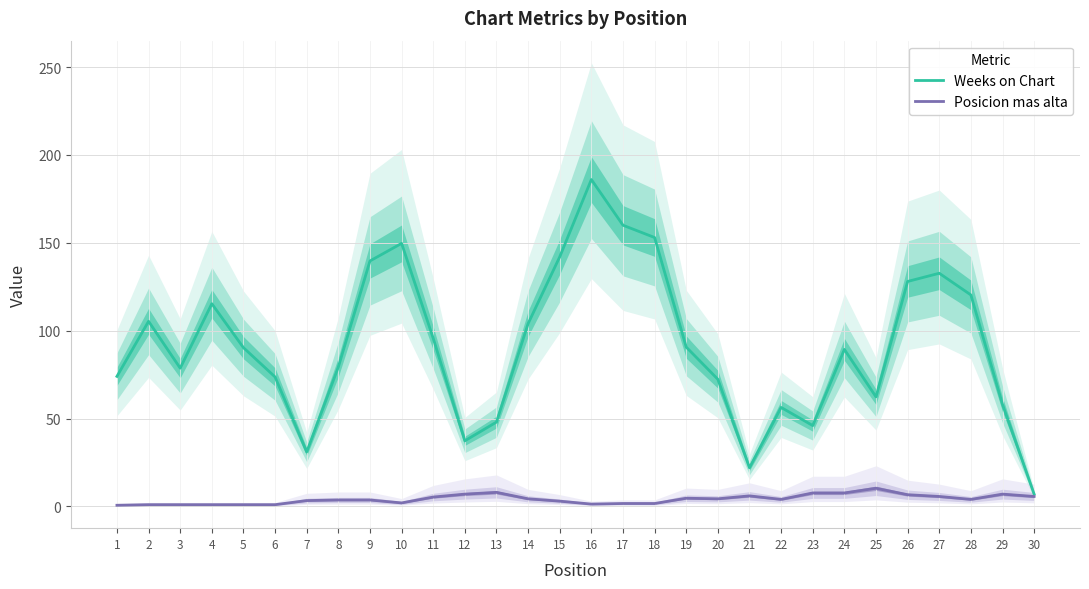

Rank the series by their average value, from highest to lowest.

Weeks on Chart, Posicion mas alta